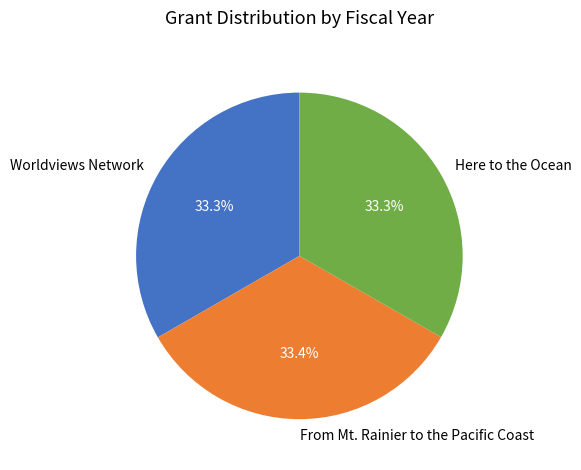

Combined, what portion of the pie is Here to the Ocean and From Mt. Rainier to the Pacific Coast?

66.7%